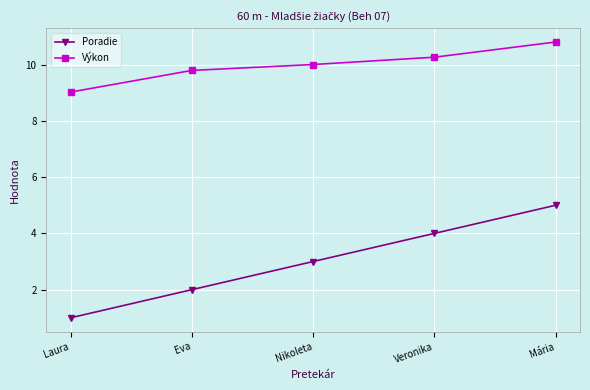

True or false: Poradie and Výkon intersect in this chart.

False